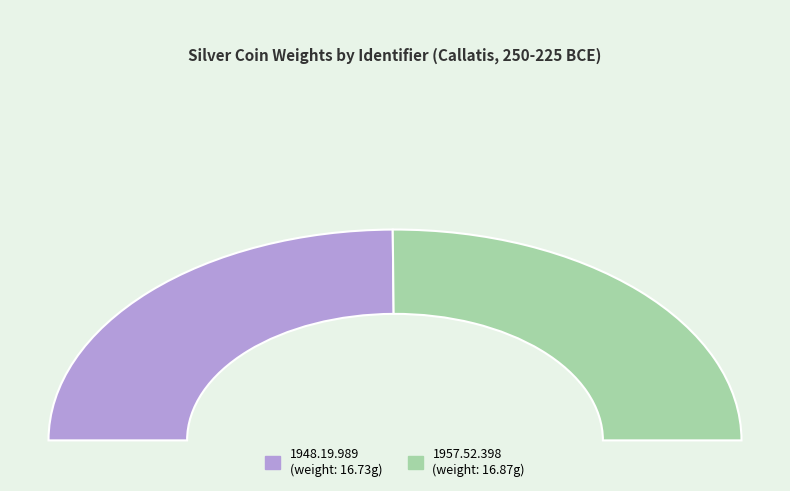

Rank the categories by value from highest to lowest.

1957.52.398, 1948.19.989